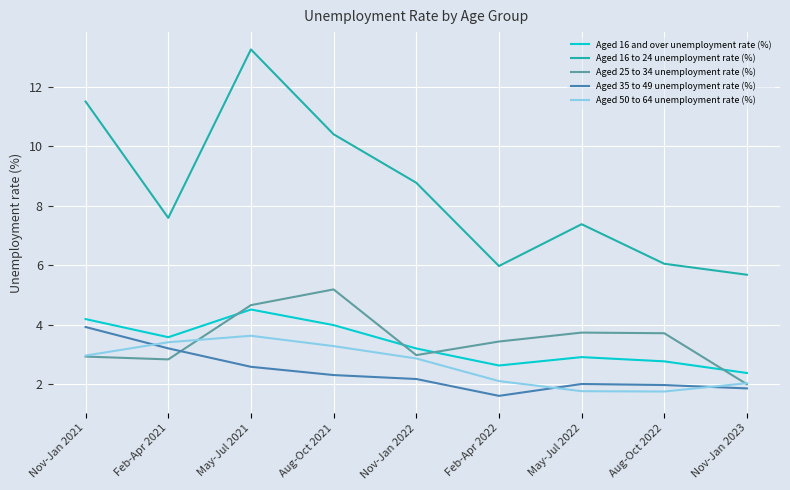

What position from the right is Nov-Jan 2023?

1